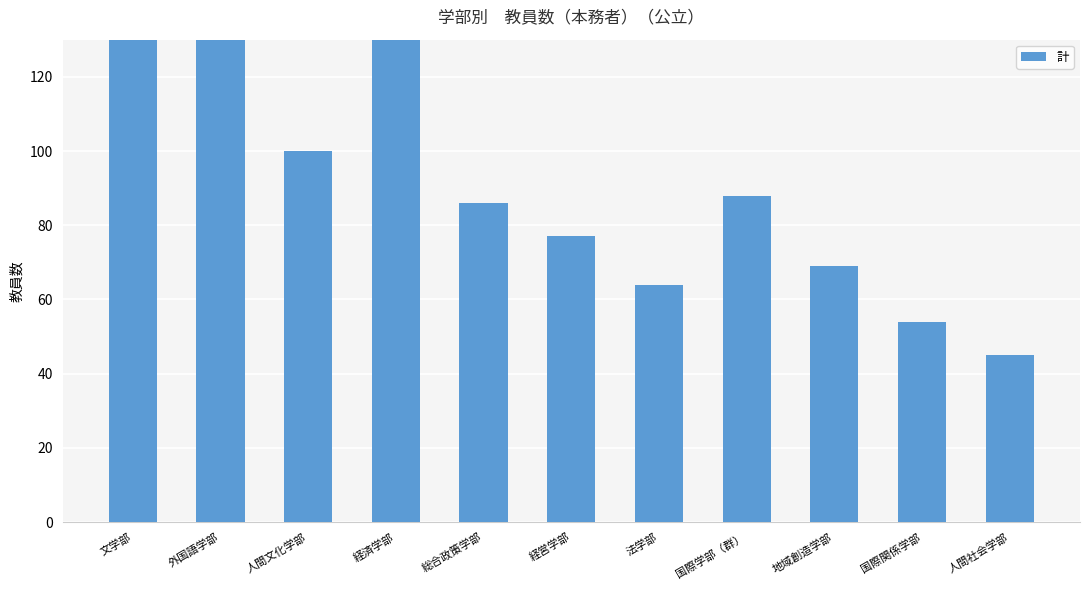

Rank the categories by value from lowest to highest.

人間社会学部, 国際関係学部, 法学部, 地域創造学部, 経営学部, 総合政策学部, 国際学部（群）, 人間文化学部, 外国語学部, 経済学部, 文学部